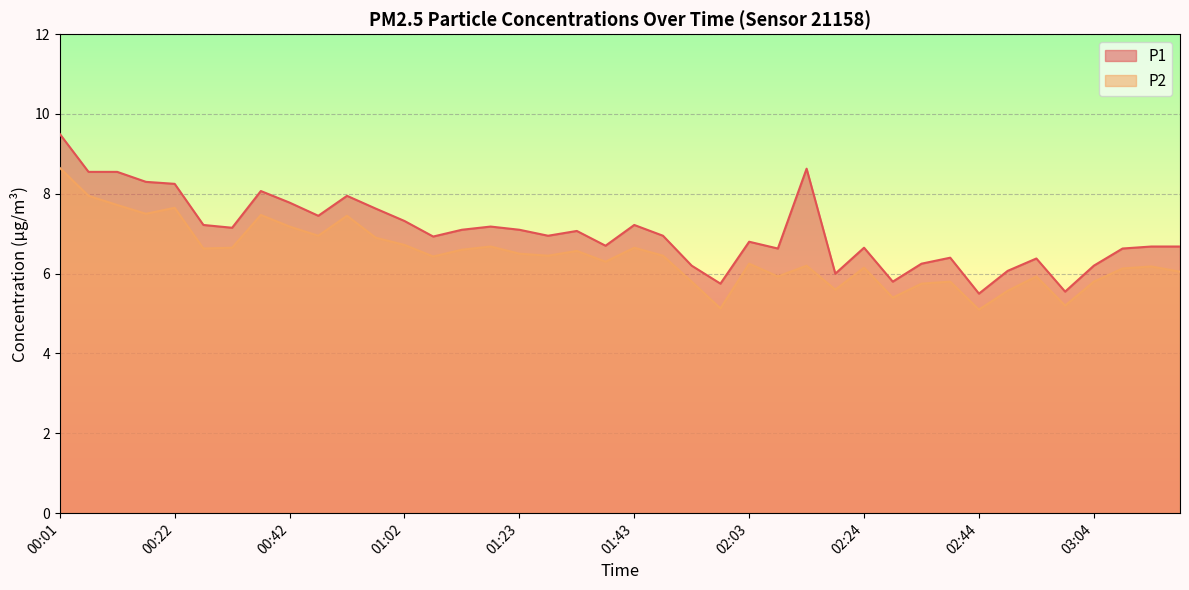

At which label does P1 first exceed 6?

00:01